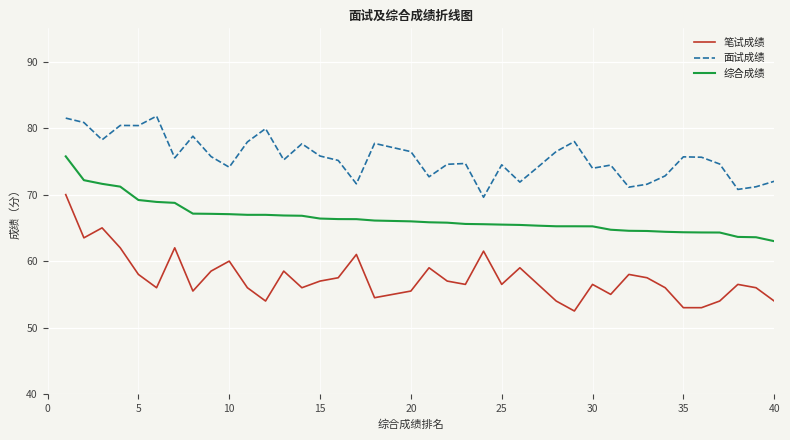

Rank the series by their average value, from lowest to highest.

笔试成绩, 综合成绩, 面试成绩